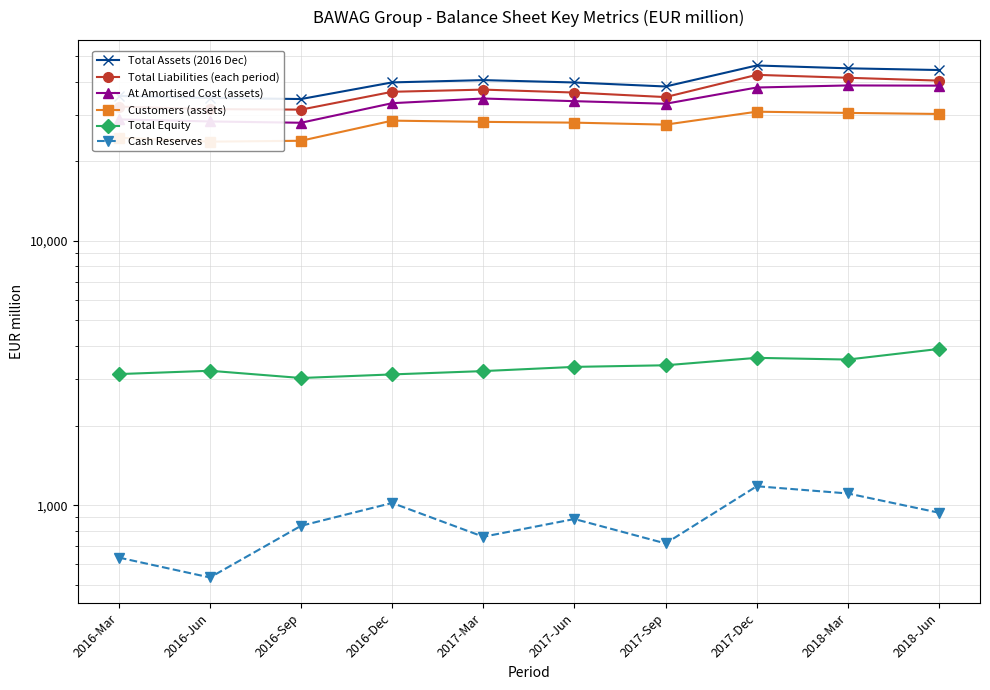

Rank the series at 2016-Dec from highest to lowest value.

Total Assets (2016 Dec), Total Liabilities (each period), At Amortised Cost (assets), Customers (assets), Total Equity, Cash Reserves